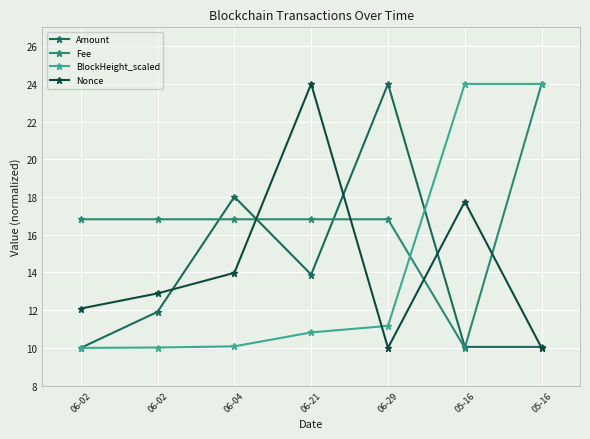

Is this an area chart (filled region under the line)?

No